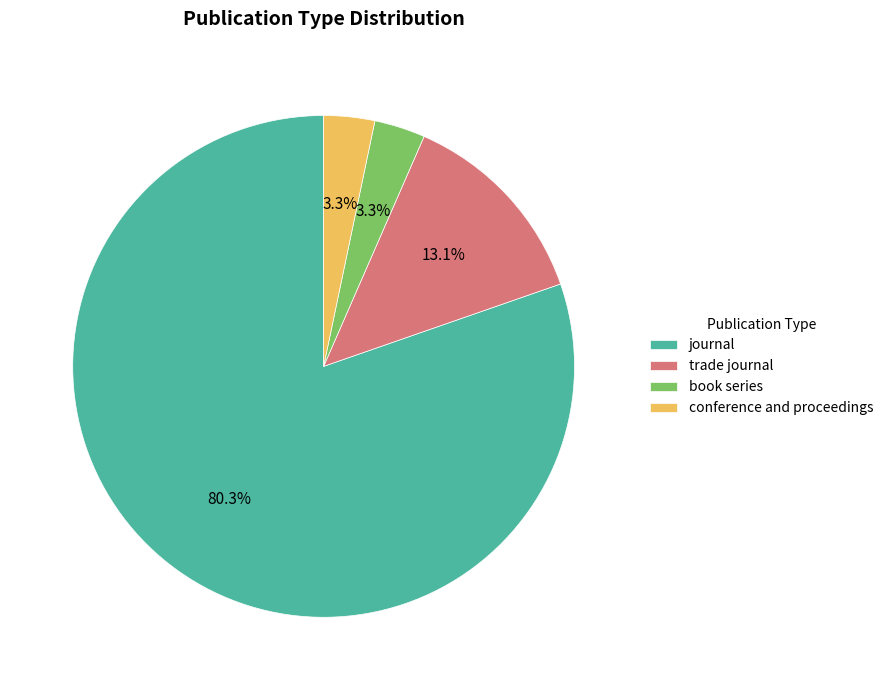

What is the largest slice in the pie chart?

journal